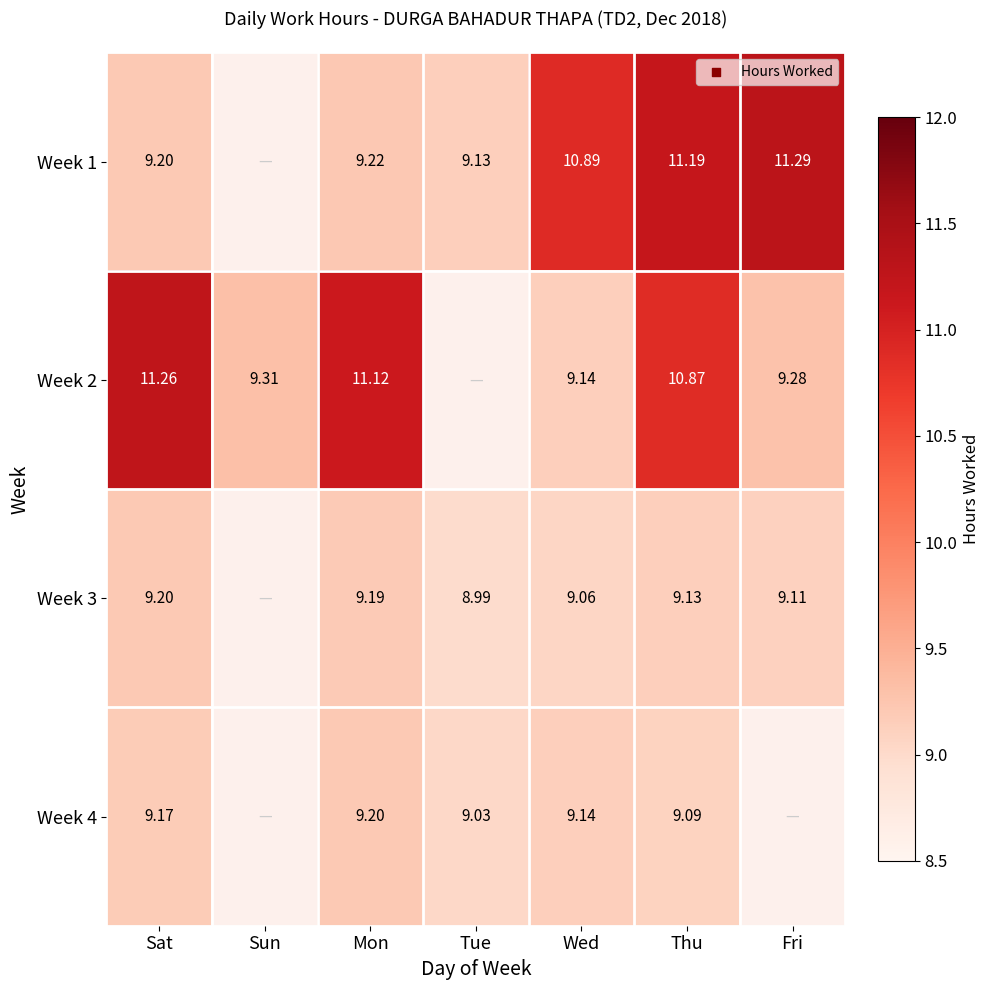

Is the value of Week 2 at Thu greater than the value of Week 4 at Wed?

Yes